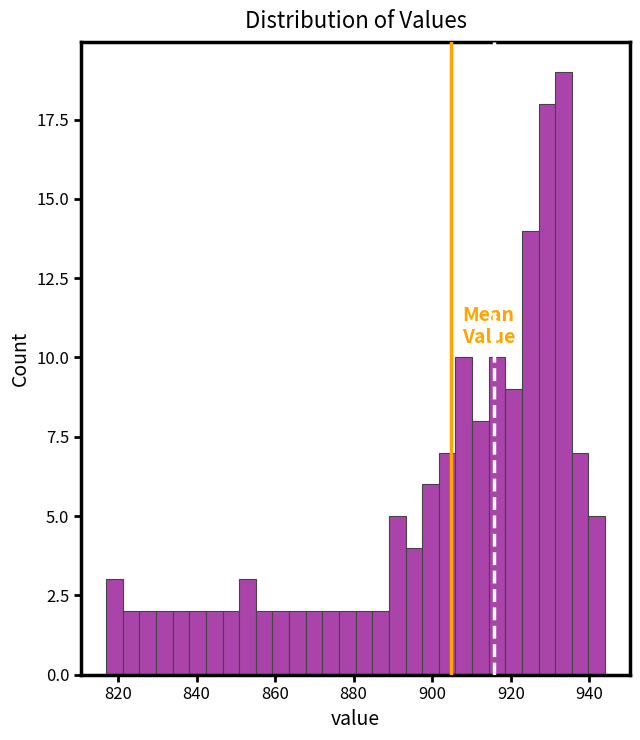

Read against the x-axis, roughly where is the centre of the tallest bar?

934